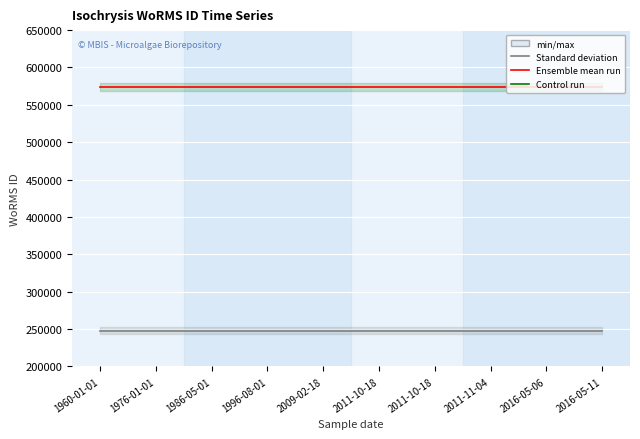

The value of WoRMS ID (Isochrysis sp.) at 2011-11-04 is 248124. True or false?

True